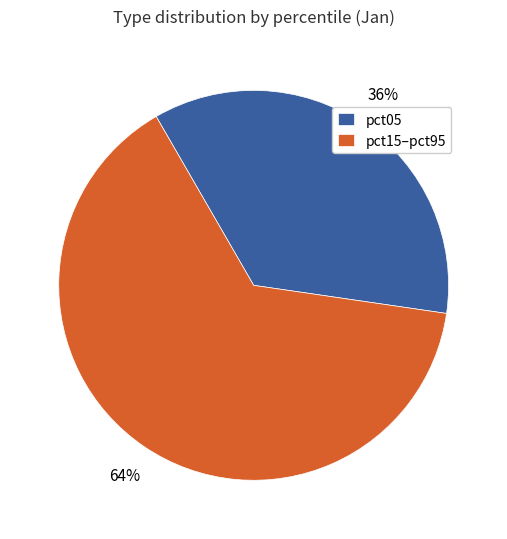

To the nearest percent, what is the combined percentage of pct05 and pct15–pct95?

100%